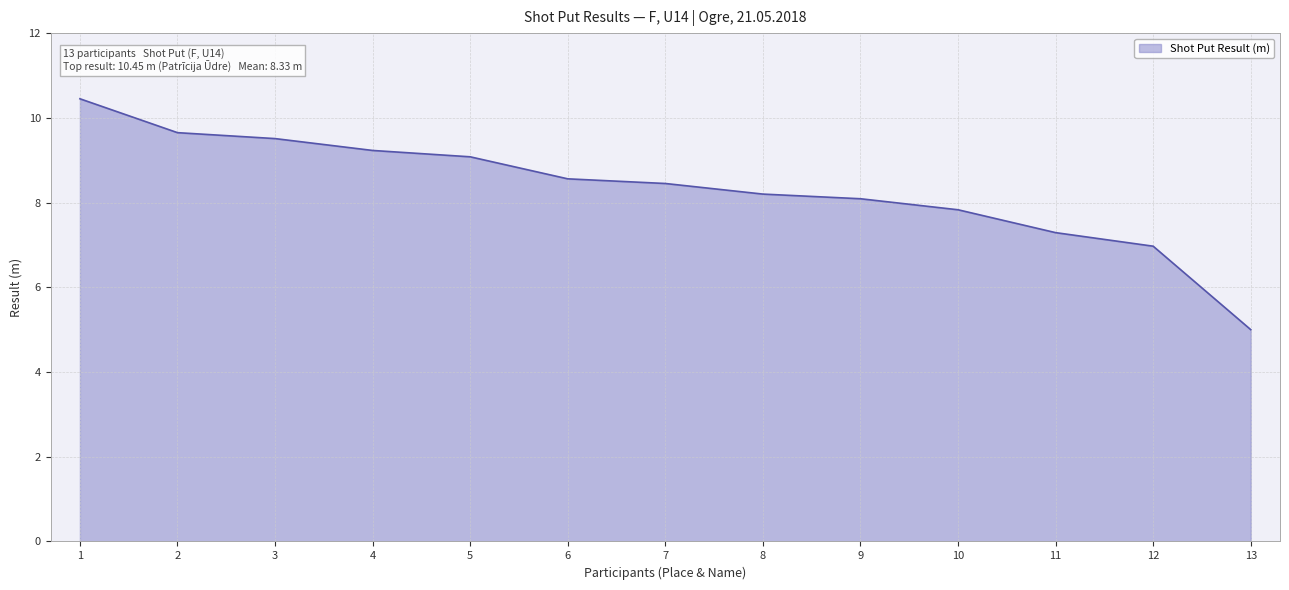

What is the change in value from 3 to 7?

-1.1